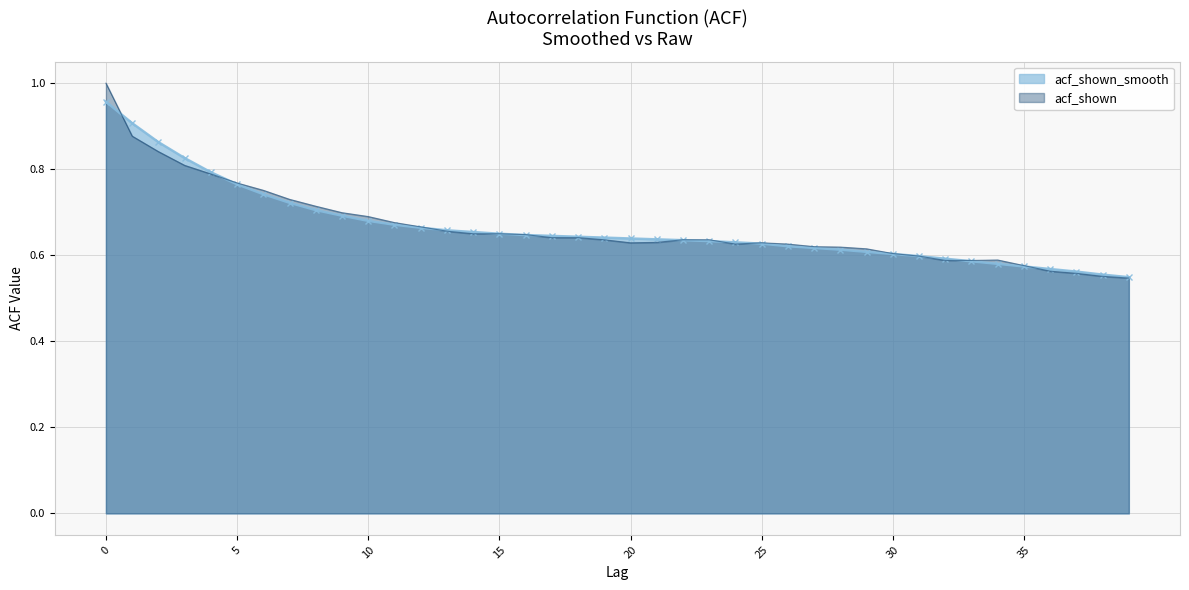

Reading left to right, list all the values displayed in this chart.

acf_shown_smooth: 0=1.0	1=0.9	2=0.9	3=0.8	4=0.8	5=0.8	6=0.7	7=0.7	8=0.7	9=0.7	10=0.7	11=0.7	12=0.7	13=0.7	14=0.7	15=0.7	16=0.6	17=0.6	18=0.6	19=0.6	20=0.6	21=0.6	22=0.6	23=0.6	24=0.6	25=0.6	26=0.6	27=0.6	28=0.6	29=0.6	30=0.6	31=0.6	32=0.6	33=0.6	34=0.6	35=0.6	36=0.6	37=0.6	38=0.6	39=0.5
acf_shown: 0=1.0	1=0.9	2=0.8	3=0.8	4=0.8	5=0.8	6=0.8	7=0.7	8=0.7	9=0.7	10=0.7	11=0.7	12=0.7	13=0.7	14=0.7	15=0.7	16=0.6	17=0.6	18=0.6	19=0.6	20=0.6	21=0.6	22=0.6	23=0.6	24=0.6	25=0.6	26=0.6	27=0.6	28=0.6	29=0.6	30=0.6	31=0.6	32=0.6	33=0.6	34=0.6	35=0.6	36=0.6	37=0.6	38=0.6	39=0.5